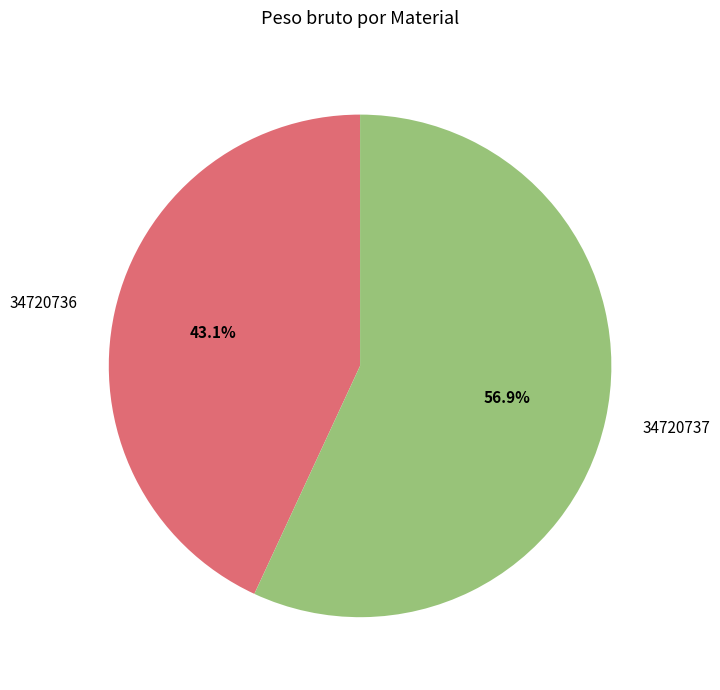

Rank the categories by value from lowest to highest.

34720736, 34720737